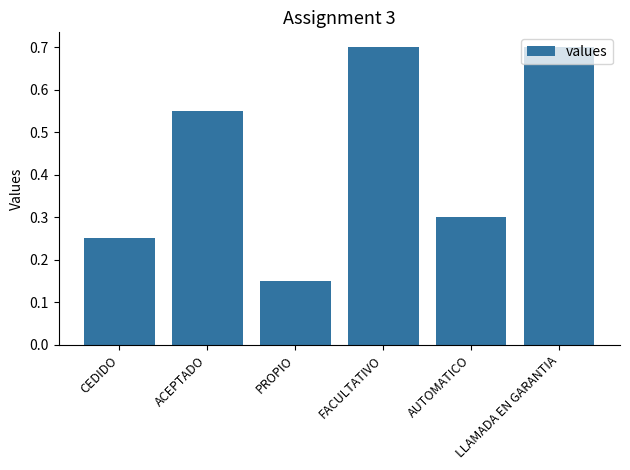

Is it true that the value at AUTOMATICO is 0.4?

False